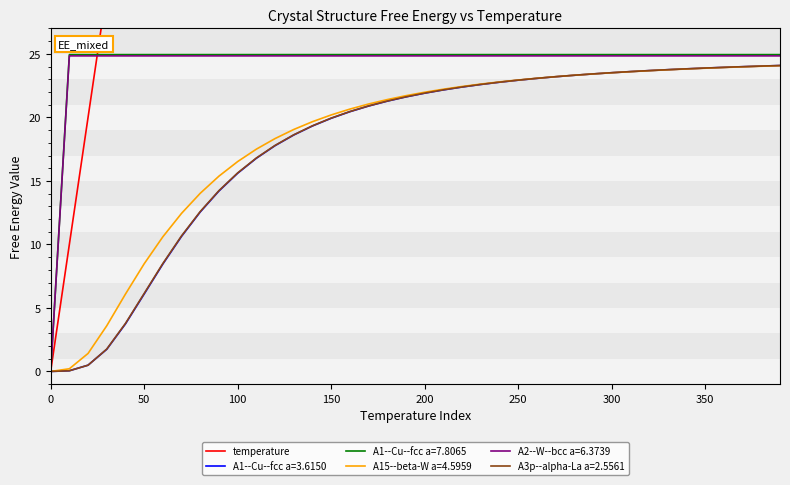

What is the value of the 15th point from the left?

140